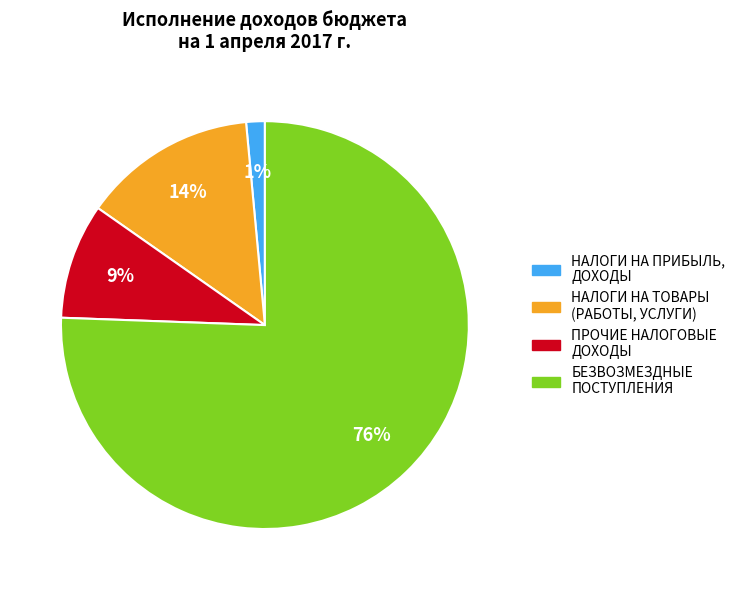

Is there a majority slice in this chart?

Yes